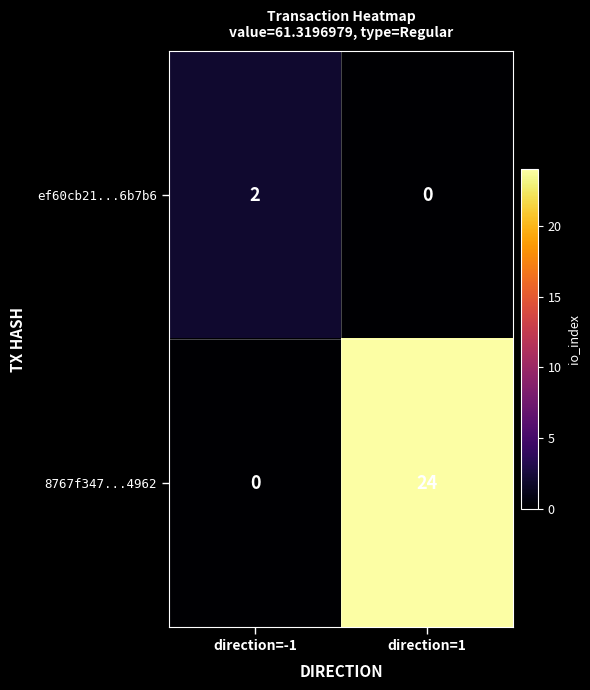

The value of ef60cb21...6b7b6 at direction=1 is 0. True or false?

True